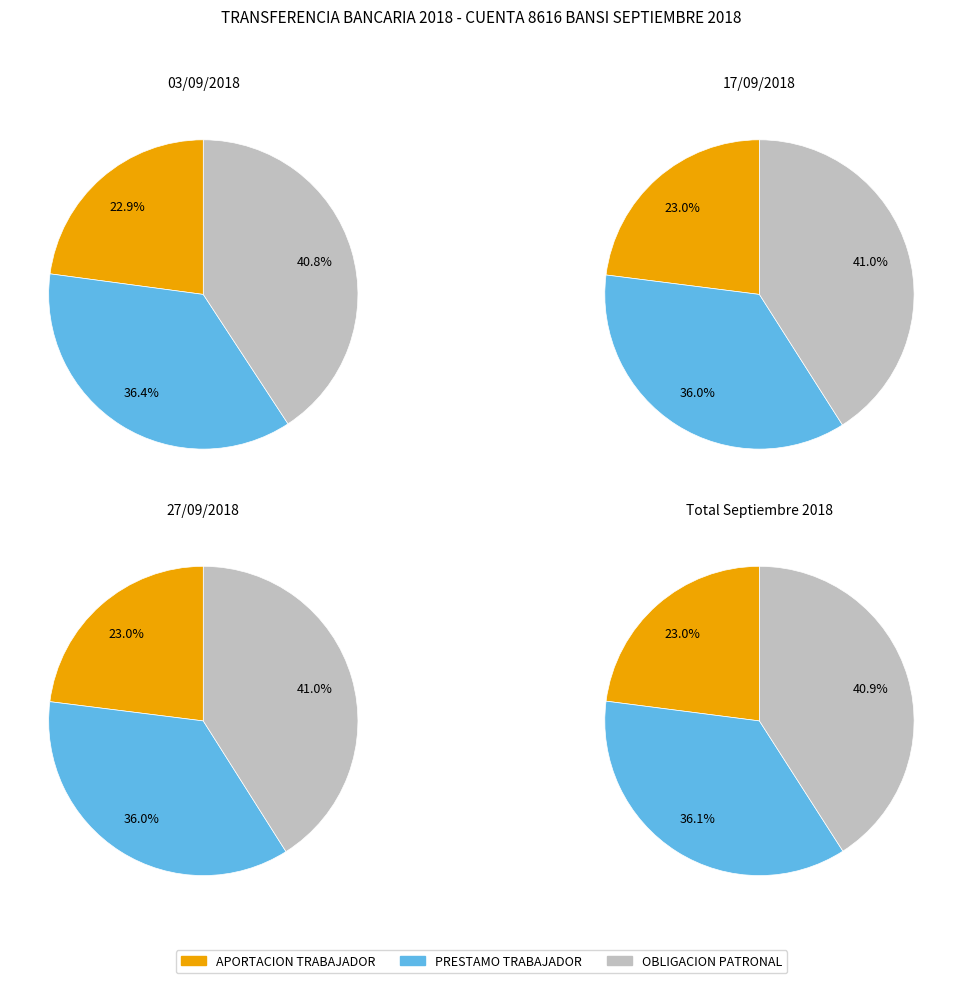

Does any single category account for the majority?

No